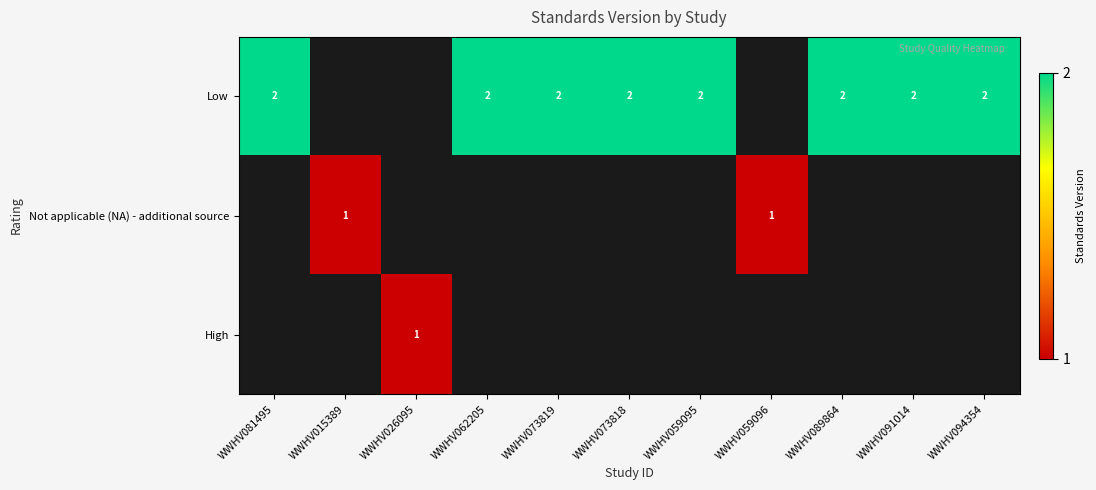

The value of Low at WWHV094354 is 3. True or false?

False